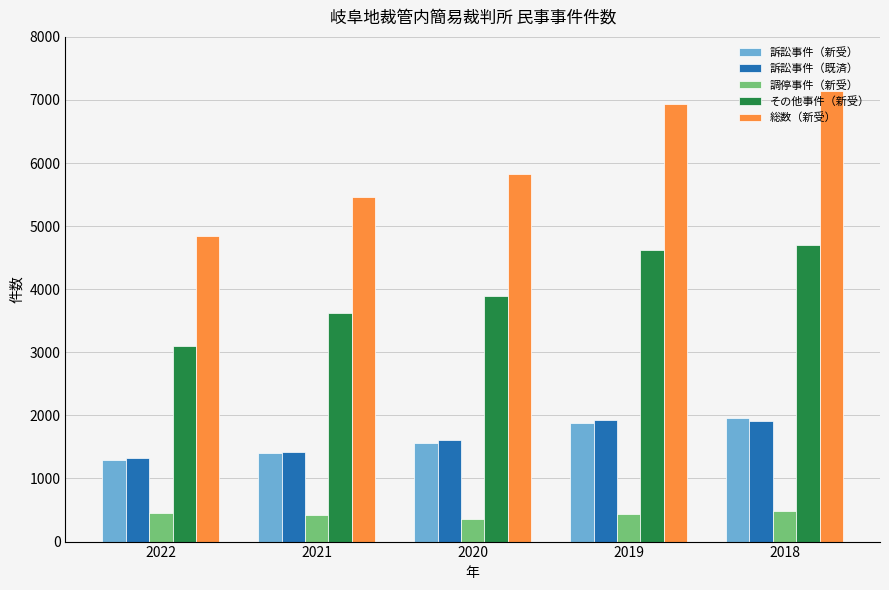

How many bars are there in total?

25